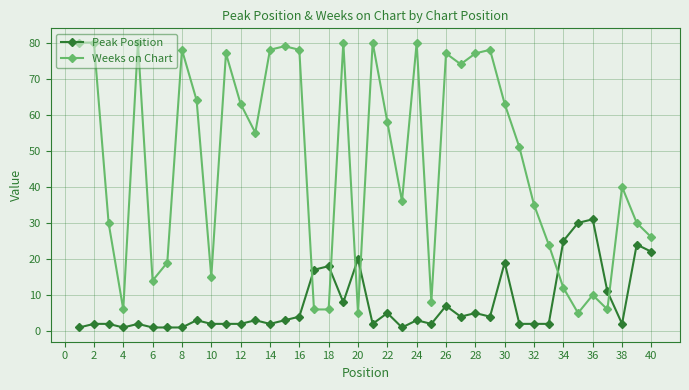

What is the value of the Peak Position point at the 3rd from the left?

2